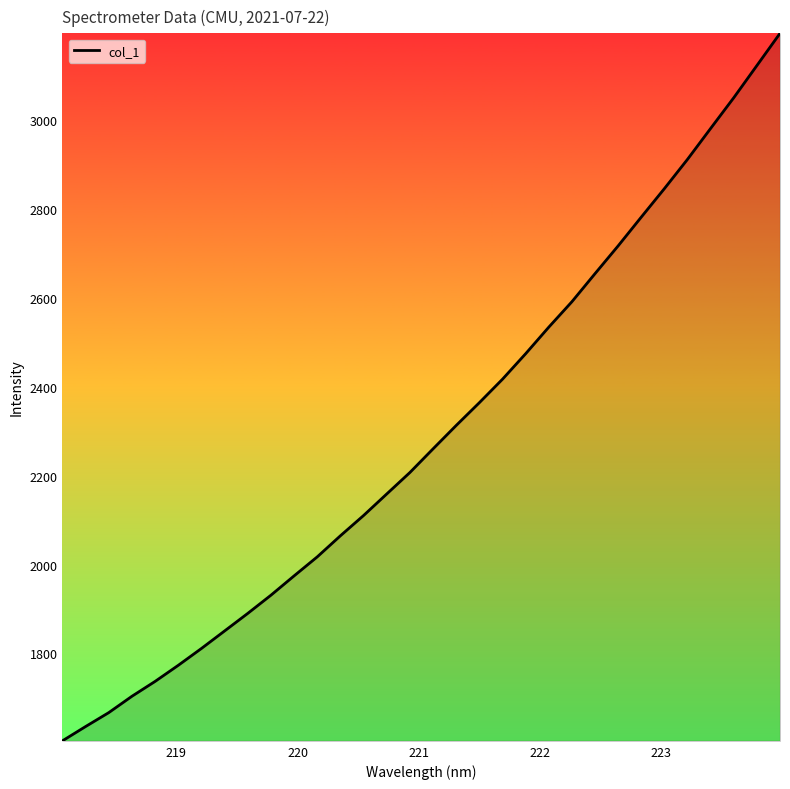

Does the chart have visible grid lines?

No